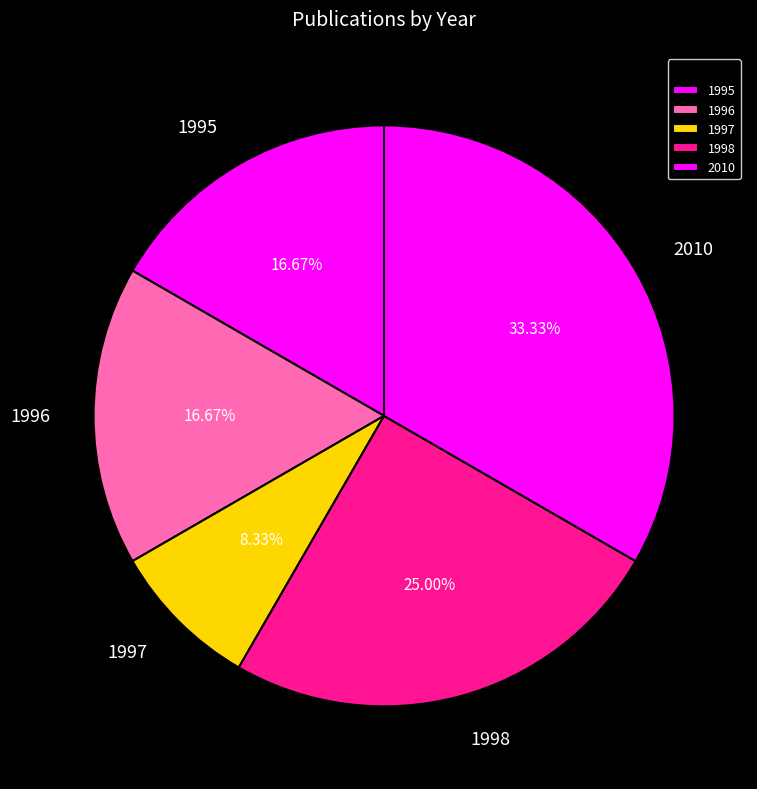

Does 1998 account for over 50% of the chart?

No